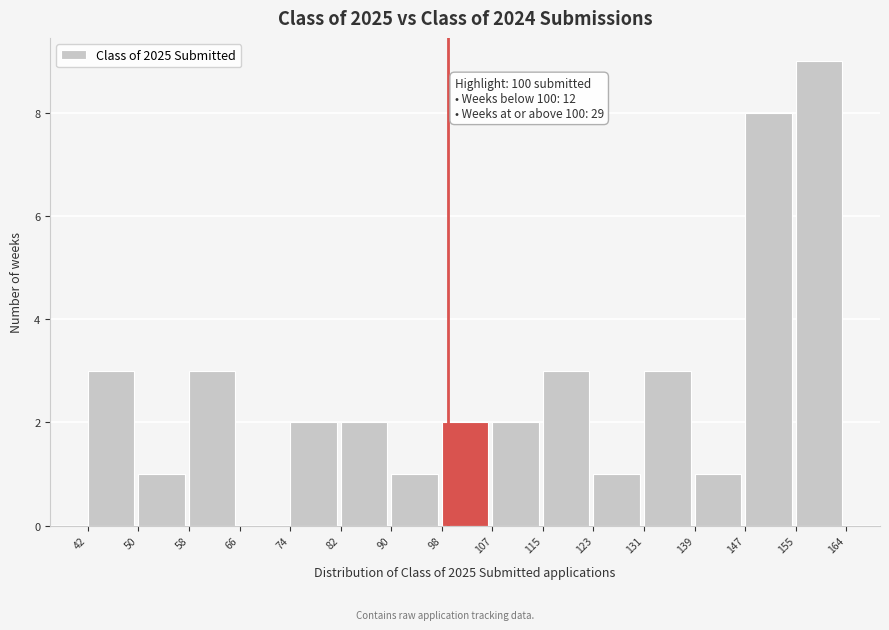

Over which range of the x-axis is the bar tallest?

155 to 164